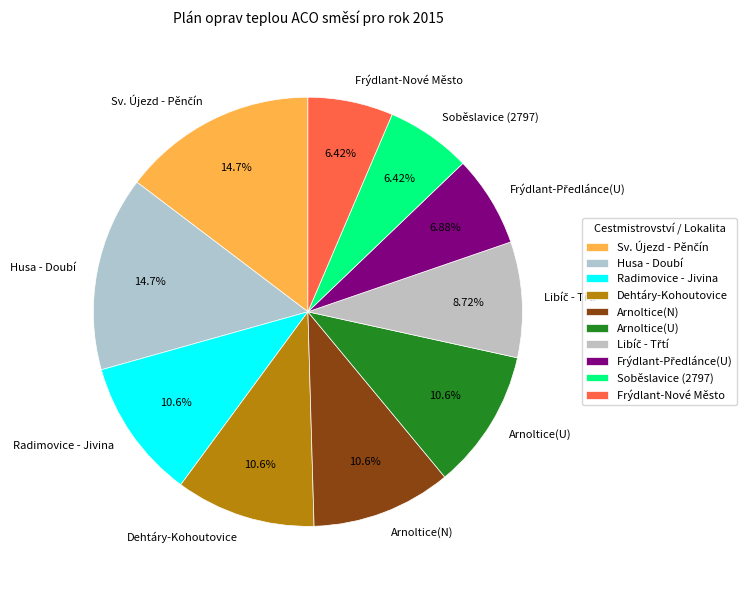

Which has a higher value, Radimovice - Jivina or Husa - Doubí?

Husa - Doubí